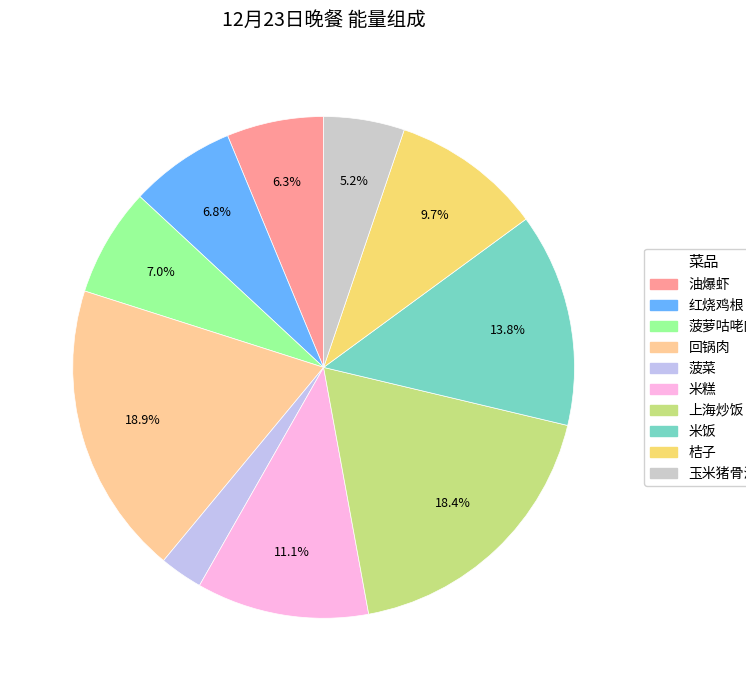

Which category has the smallest portion of the pie?

菠菜